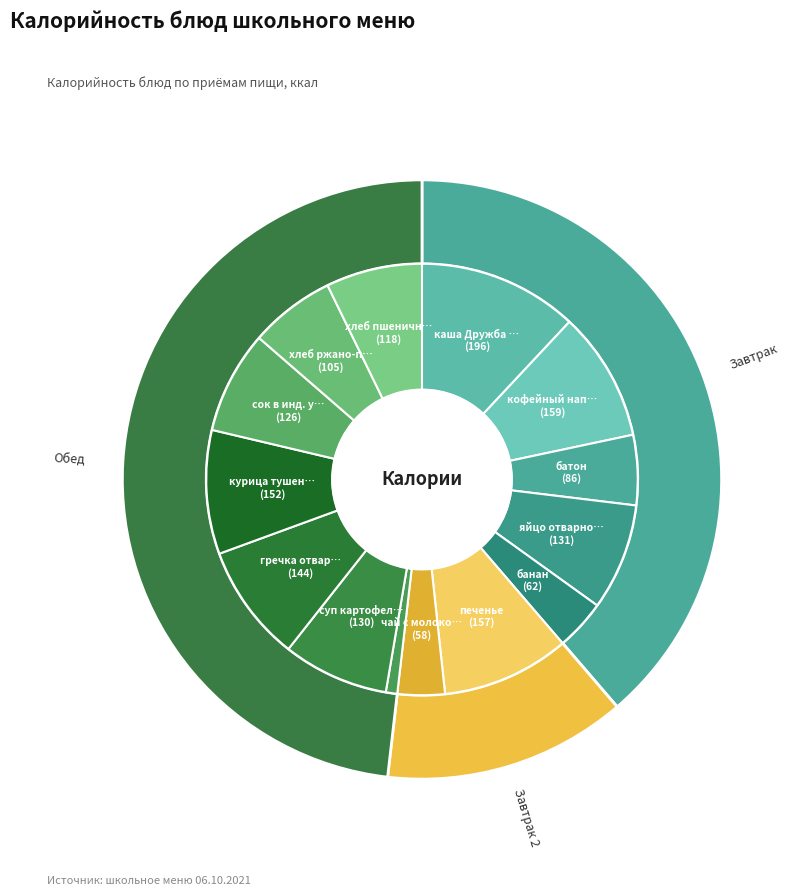

Does хлеб пшеничный represent more than half of the total?

No